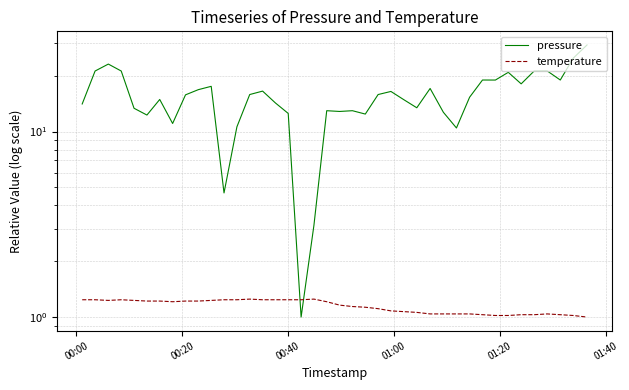

Reading right to left, extract all data points from this chart.

pressure: 29.3	24.9	19.0	21.2	21.2	18.1	20.9	19.0	19.0	15.3	10.5	12.7	17.1	13.4	14.9	16.5	15.8	12.4	13.0	12.8	13.0	3.1	1.0	12.5	14.3	16.5	15.8	10.6	4.7	17.5	16.8	15.8	11.1	14.9	12.3	13.4	21.2	23.1	21.2	14.1
temperature: 1.0	1.0	1.0	1.0	1.0	1.0	1.0	1.0	1.0	1.0	1.0	1.0	1.0	1.1	1.1	1.1	1.1	1.1	1.1	1.2	1.2	1.2	1.2	1.2	1.2	1.2	1.2	1.2	1.2	1.2	1.2	1.2	1.2	1.2	1.2	1.2	1.2	1.2	1.2	1.2